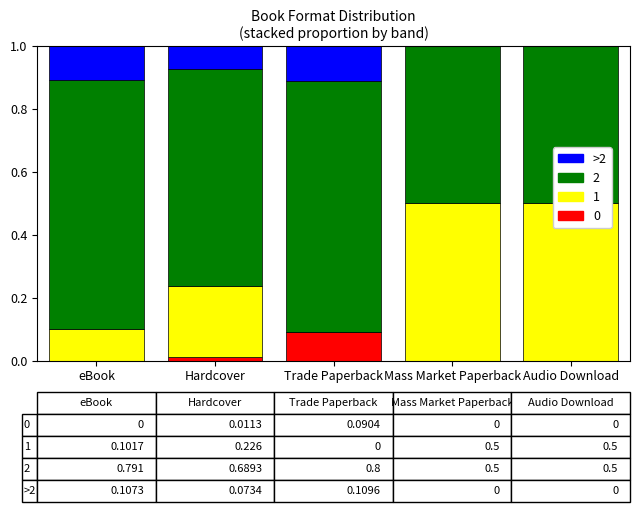

How many values are between 0 and 1?

5